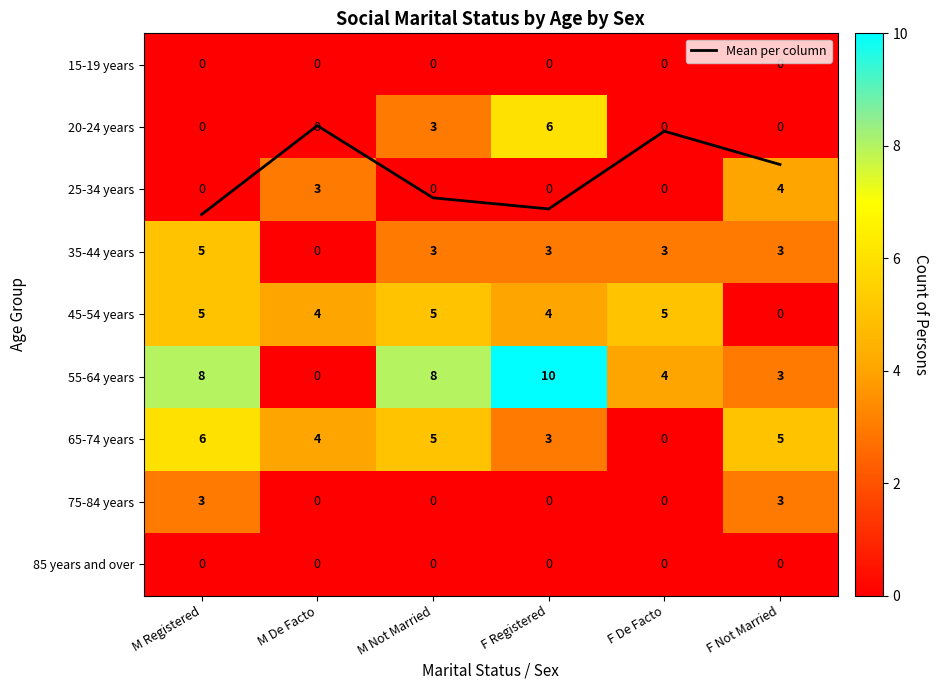

At how many categories does at least one series exceed 9?

1